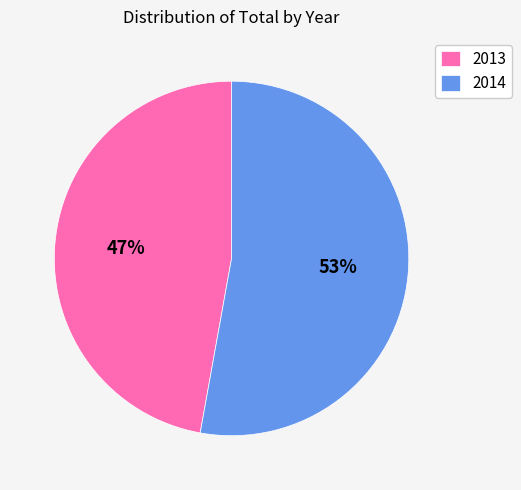

What percentage is the 2013 slice, to the nearest percent?

47%